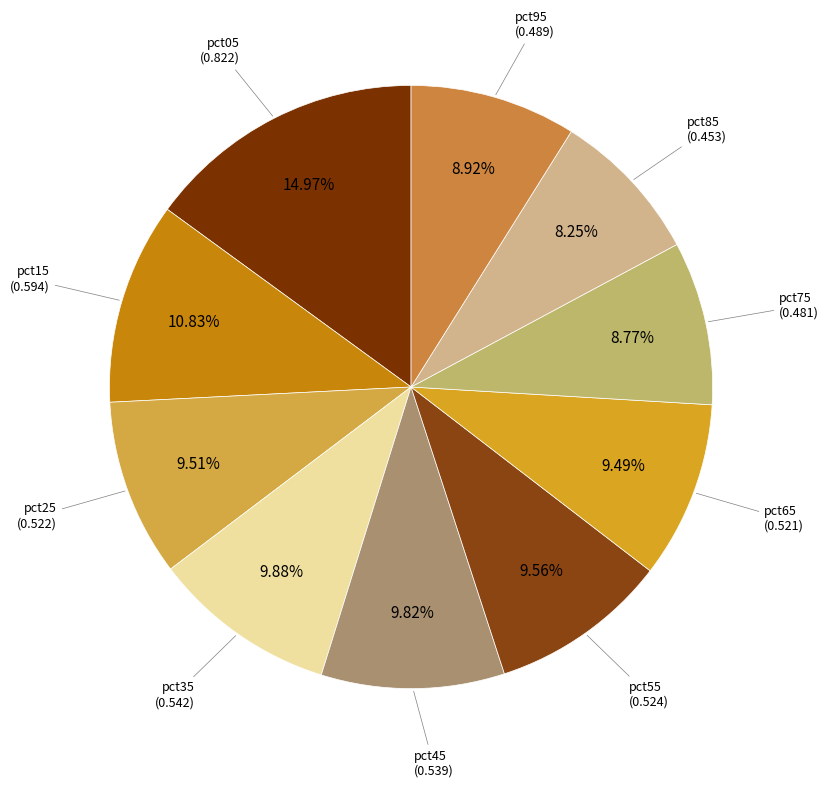

How much of the chart is everything except pct55?

90.4%